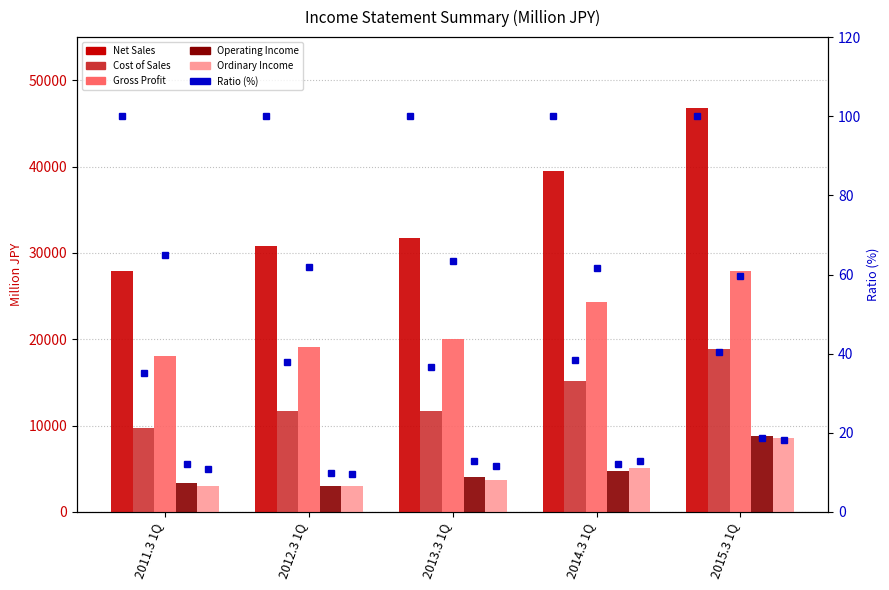

Reading left to right, extract all data points from this chart.

Net Sales: 2011.3 1Q=27894	2012.3 1Q=30758	2013.3 1Q=31676	2014.3 1Q=39547	2015.3 1Q=46737
Cost of Sales: 2011.3 1Q=9778	2012.3 1Q=11692	2013.3 1Q=11636	2014.3 1Q=15186	2015.3 1Q=18882
Gross Profit: 2011.3 1Q=18116	2012.3 1Q=19066	2013.3 1Q=20039	2014.3 1Q=24360	2015.3 1Q=27855
Operating Income: 2011.3 1Q=3375	2012.3 1Q=3051	2013.3 1Q=4082	2014.3 1Q=4780	2015.3 1Q=8763
Ordinary Income: 2011.3 1Q=3004	2012.3 1Q=2977	2013.3 1Q=3651	2014.3 1Q=5057	2015.3 1Q=8507